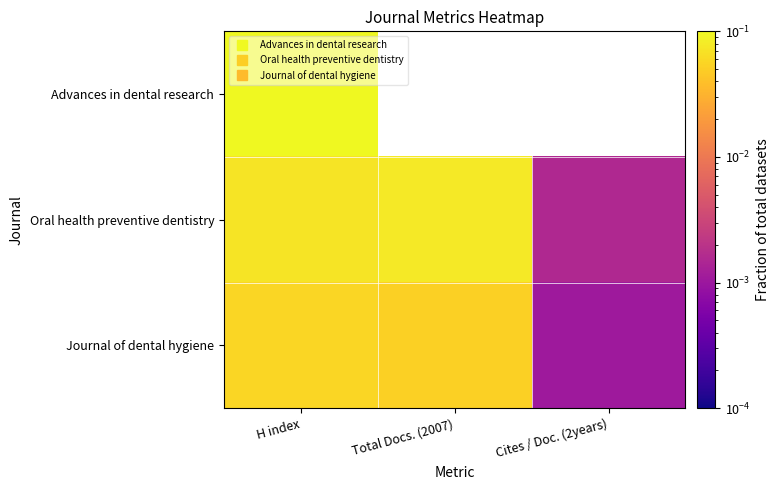

How many values in Advances in dental research are above zero?

1